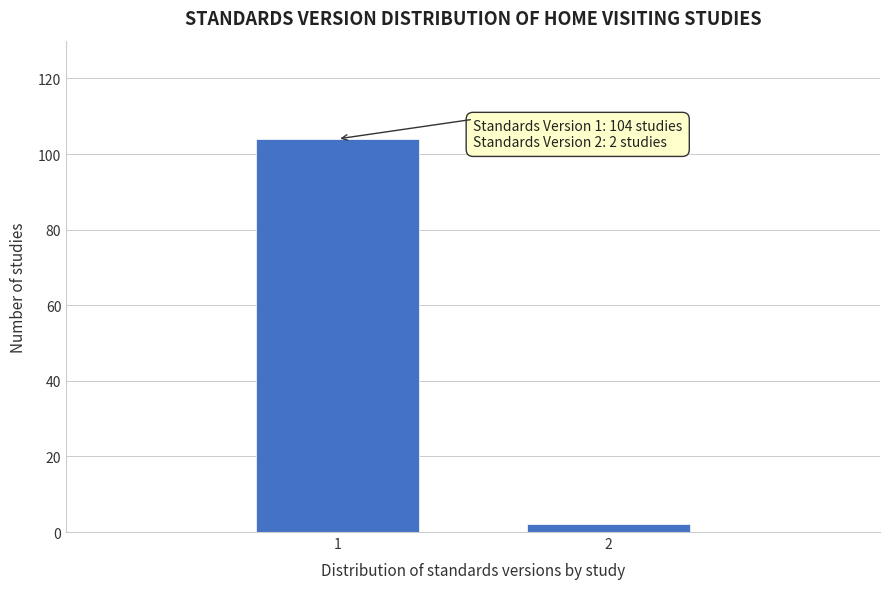

Reading left to right, list all the values displayed in this chart.

1=104	2=2